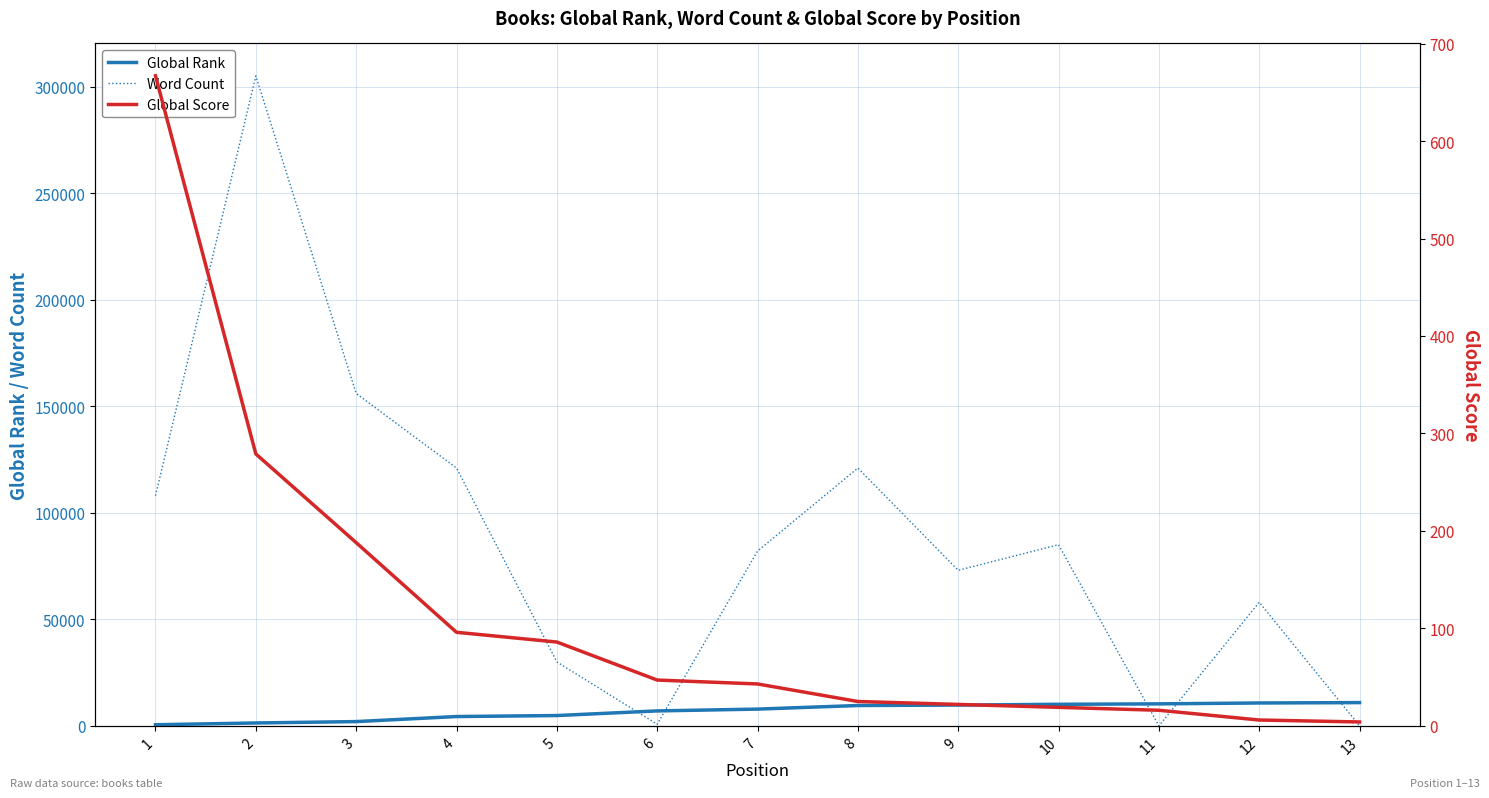

True or false: Global Score has a value of 27 at 7.

False